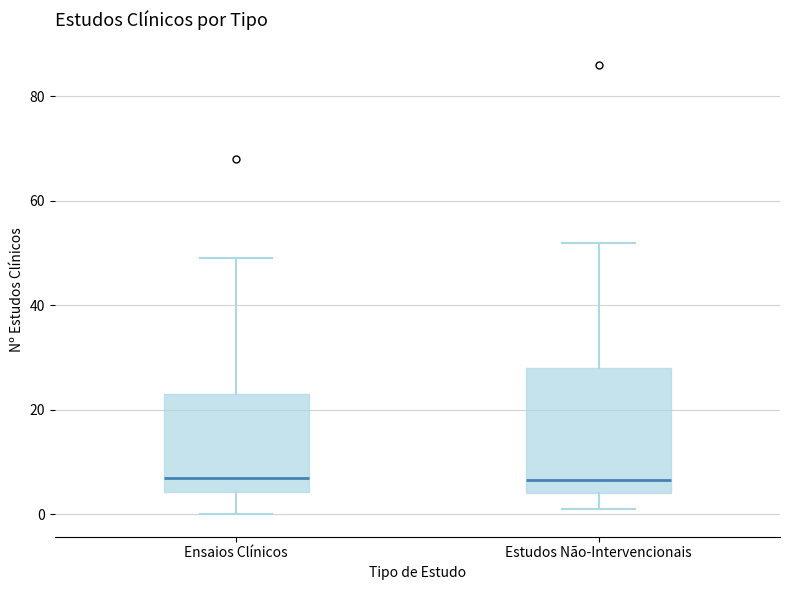

Reading left to right, transcribe this box plot: for each box, give where its median line is, the range the box spans, and where its two whiskers end, as read against the y-axis. The values are not printed on the chart, so give them approximately, as read against the axis.

Ensaios Clínicos: median 8, box 4 to 24, whiskers 0 to 50
Estudos Não-Intervencionais: median 6, box 4 to 28, whiskers 2 to 52